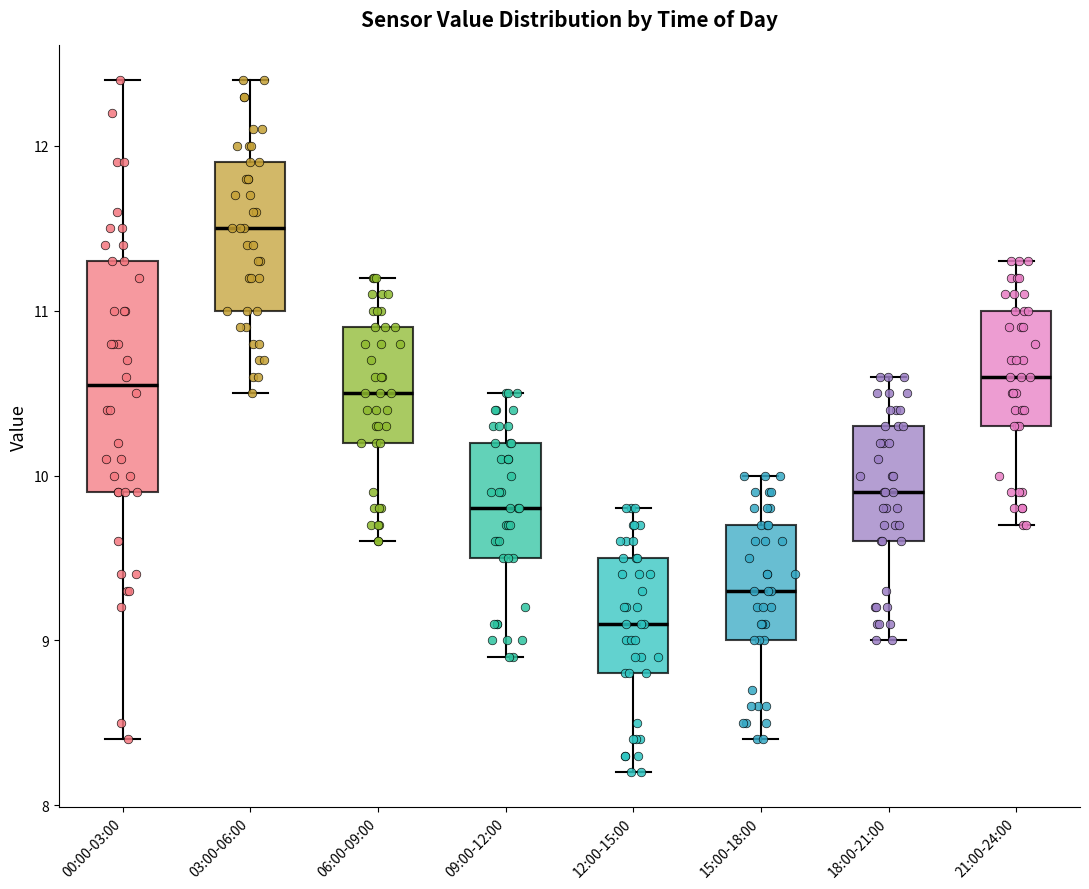

Which box's median line is the lowest?

12:00-15:00